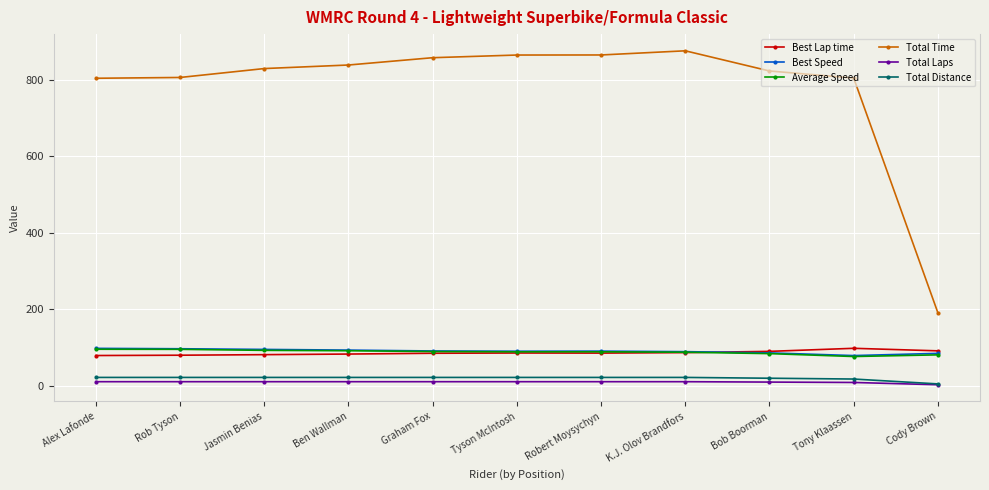

Does the chart have visible grid lines?

Yes